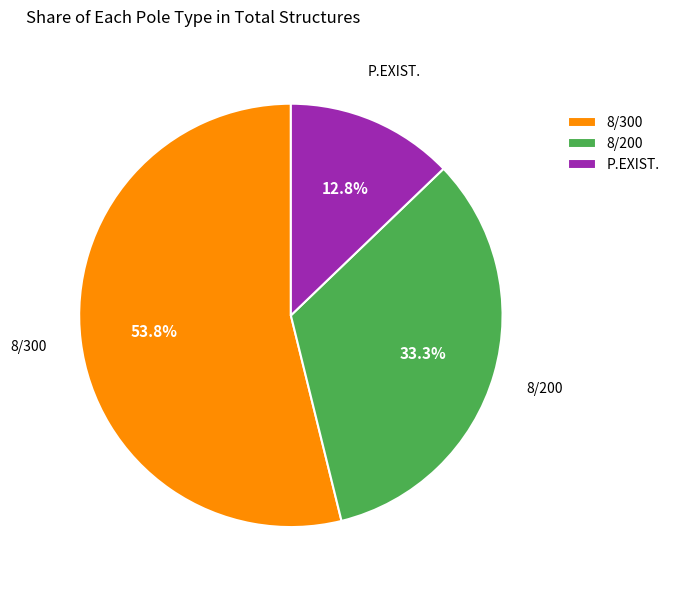

What is the largest slice in the pie chart?

8/300